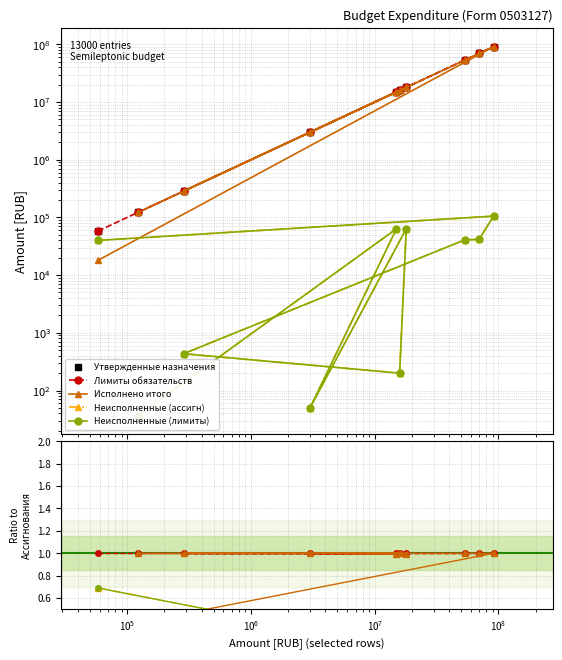

Is it true that Лимиты обязательств equals 1.0 at $\mathdefault{10^{6}}$?

True